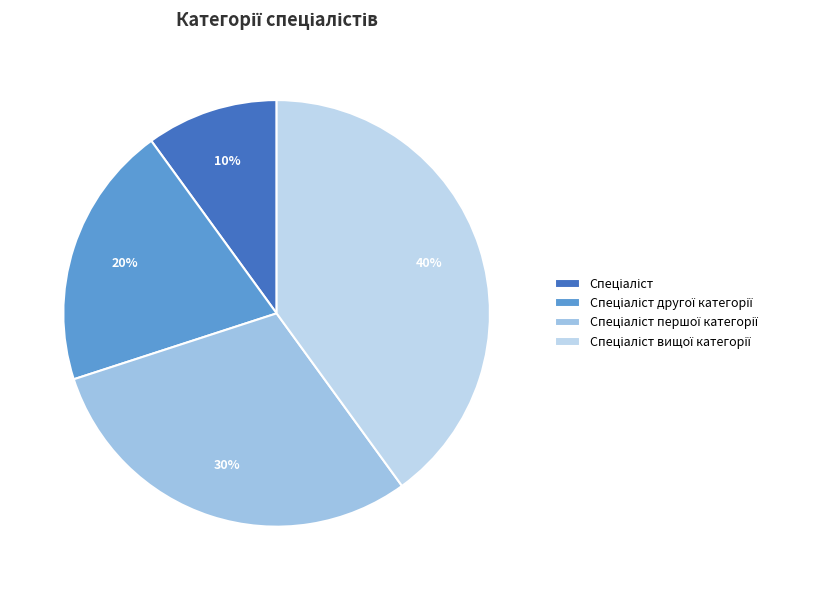

Rank the categories by value from highest to lowest.

Спеціаліст вищої категорії, Спеціаліст першої категорії, Спеціаліст другої категорії, Спеціаліст